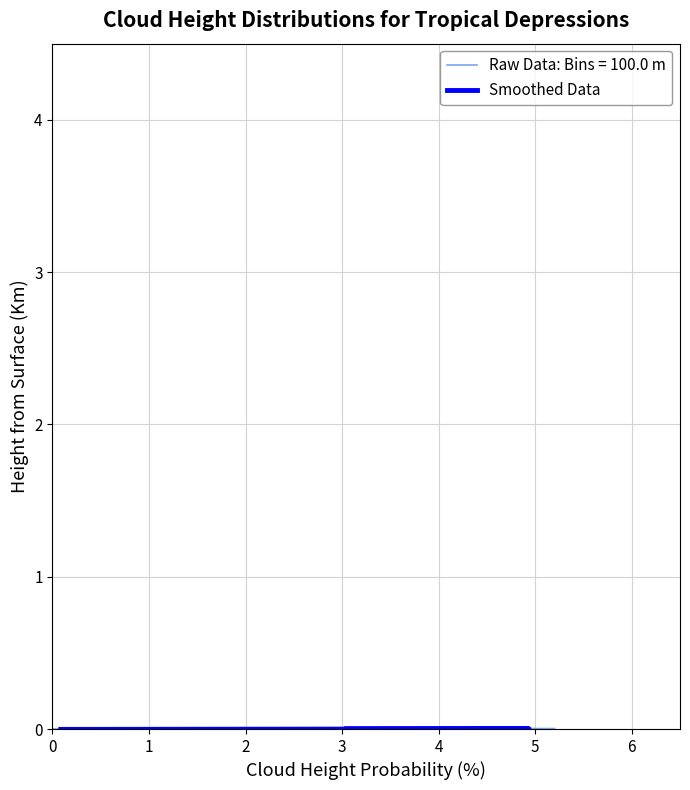

Is it true that the value at 37 is 0.0?

False